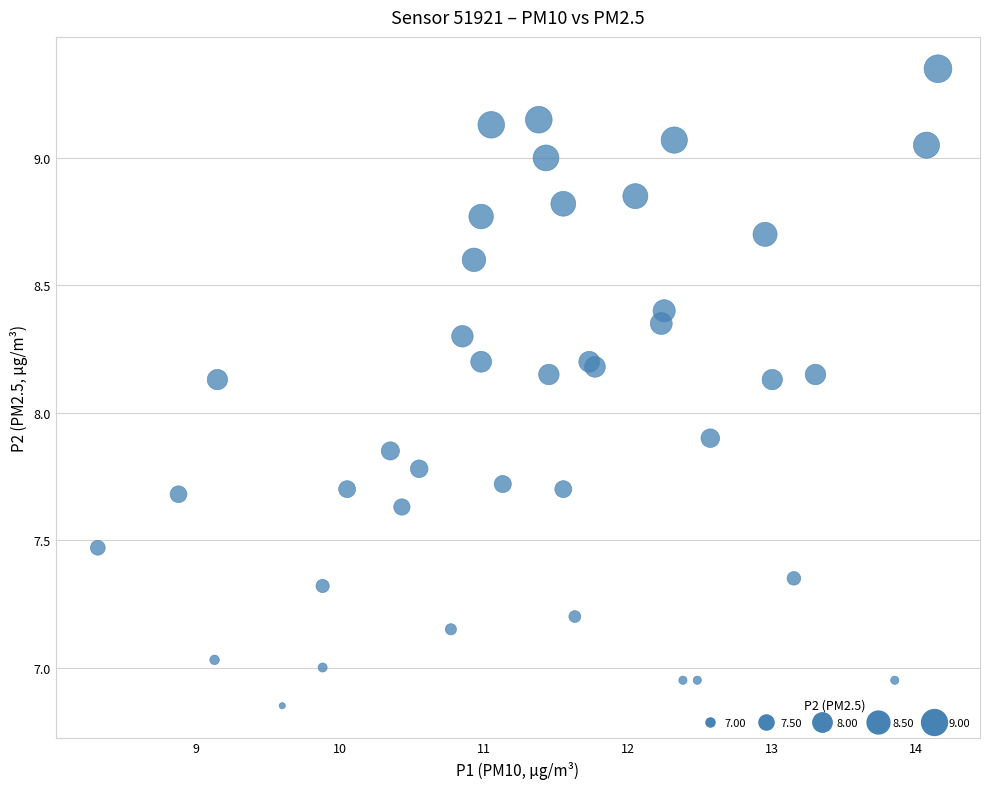

What Y value in the scatter plot is closest to 8?

7.9